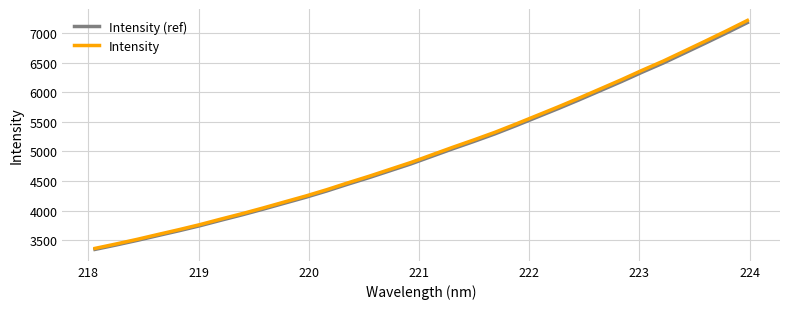

What is the maximum value shown in the chart?

7211.8